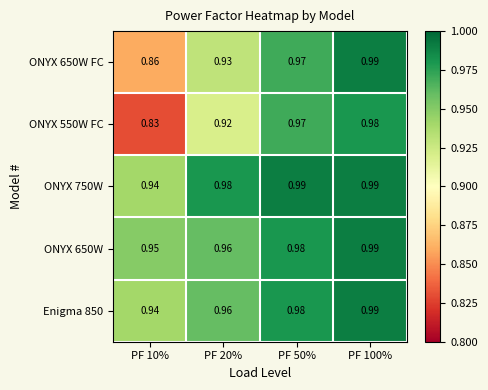

Is the value of ONYX 750W at PF 20% greater than the value of Enigma 850 at PF 20%?

Yes